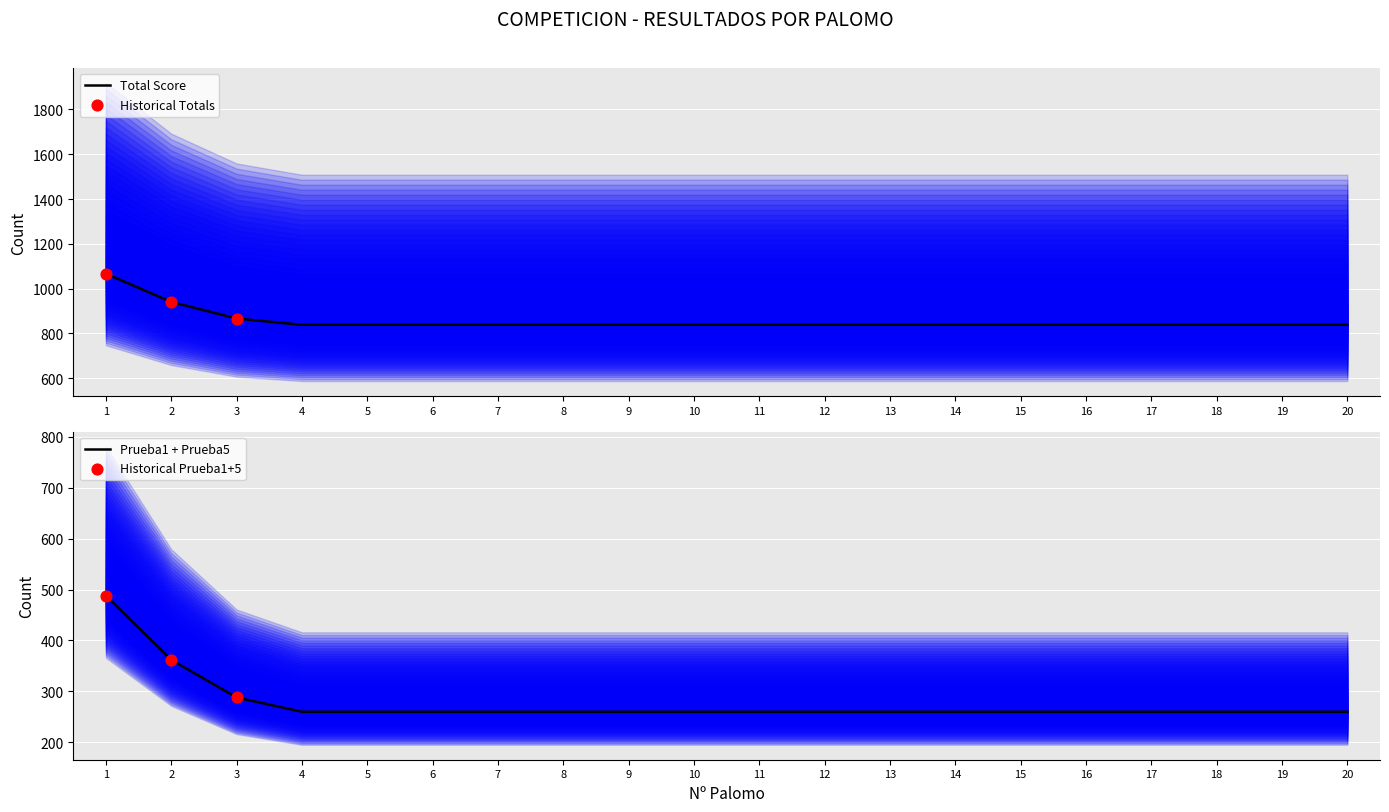

The value of Total Score at 8 is 1229. True or false?

False